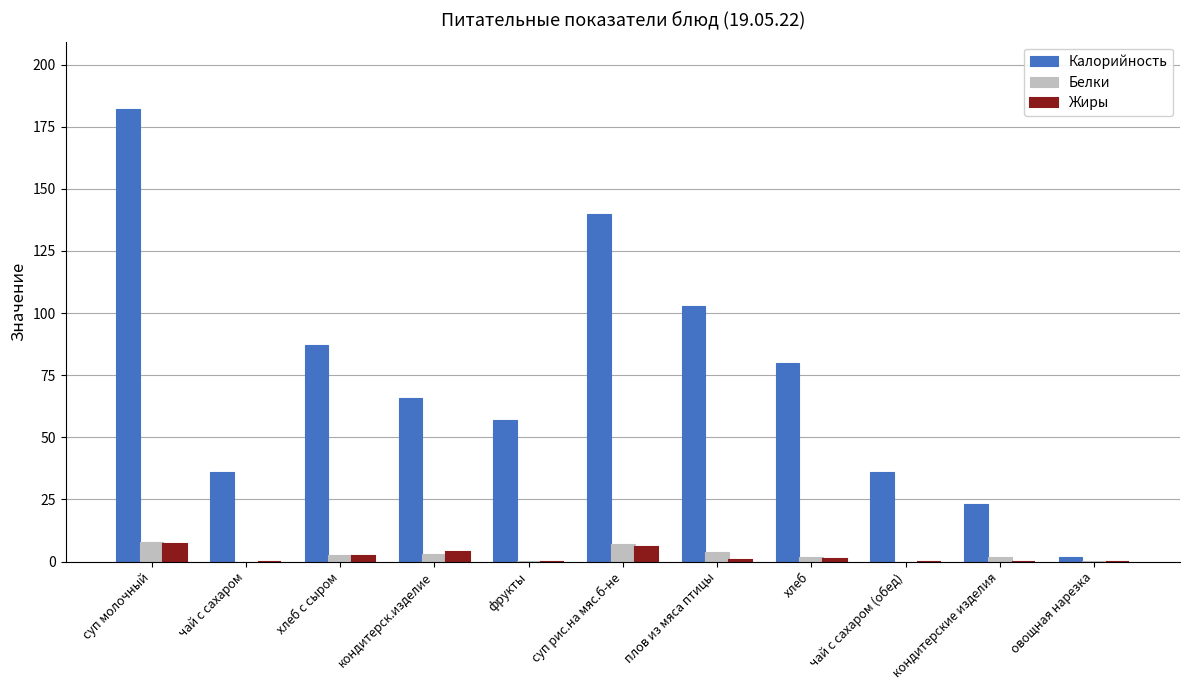

How many series are shown in this chart?

3